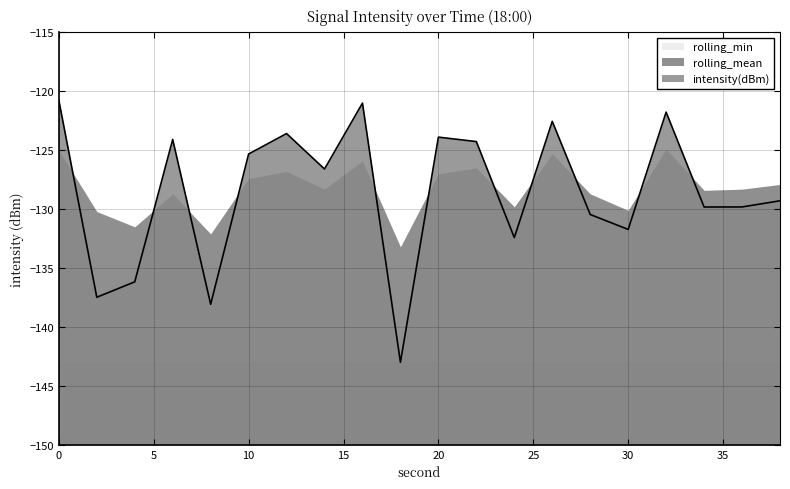

How many data points in intensity(dBm) are less than -126?

11